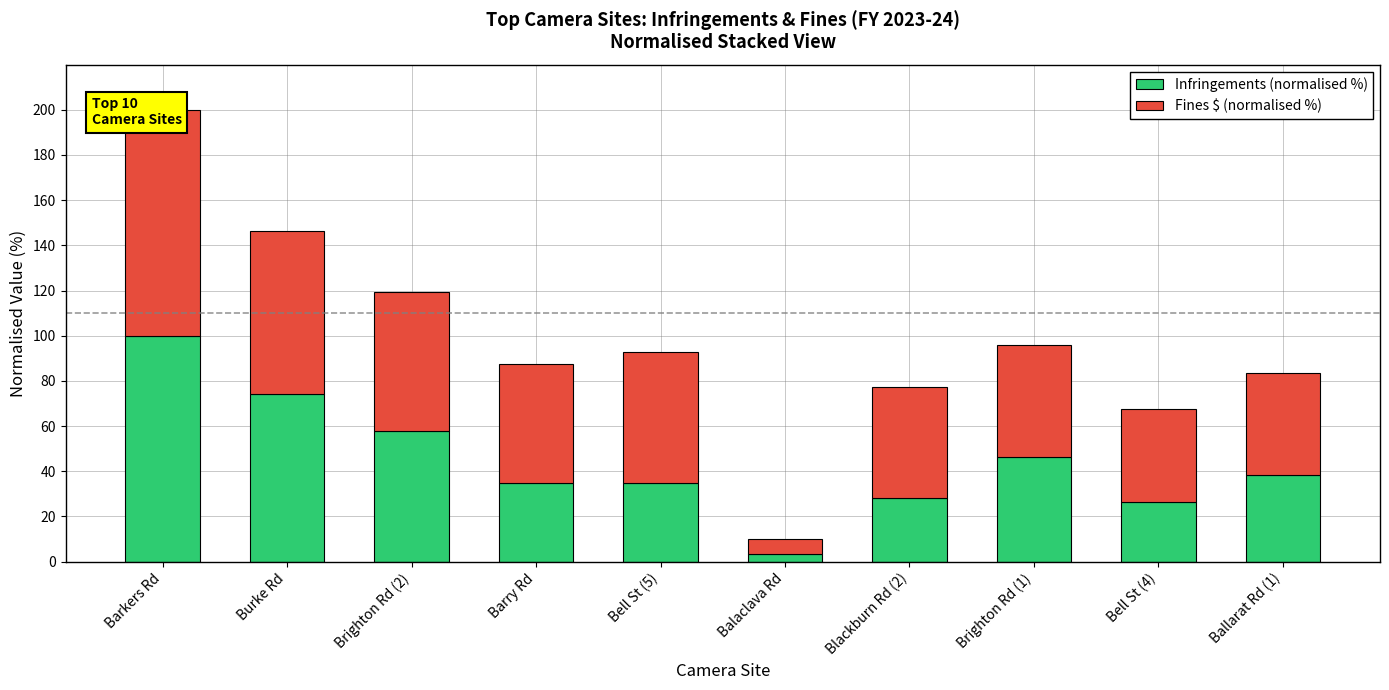

The value of Infringements (normalised %) at Barkers Rd is 168.0. True or false?

False